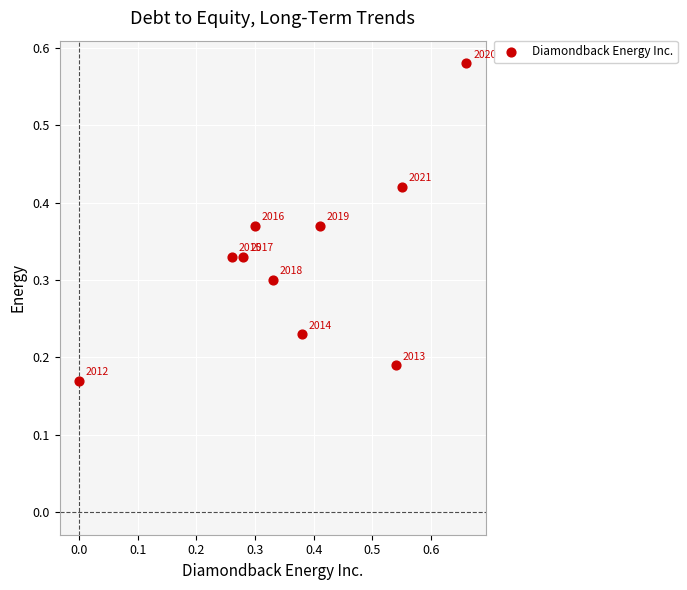

What is the range of X values (max minus min)?

0.7